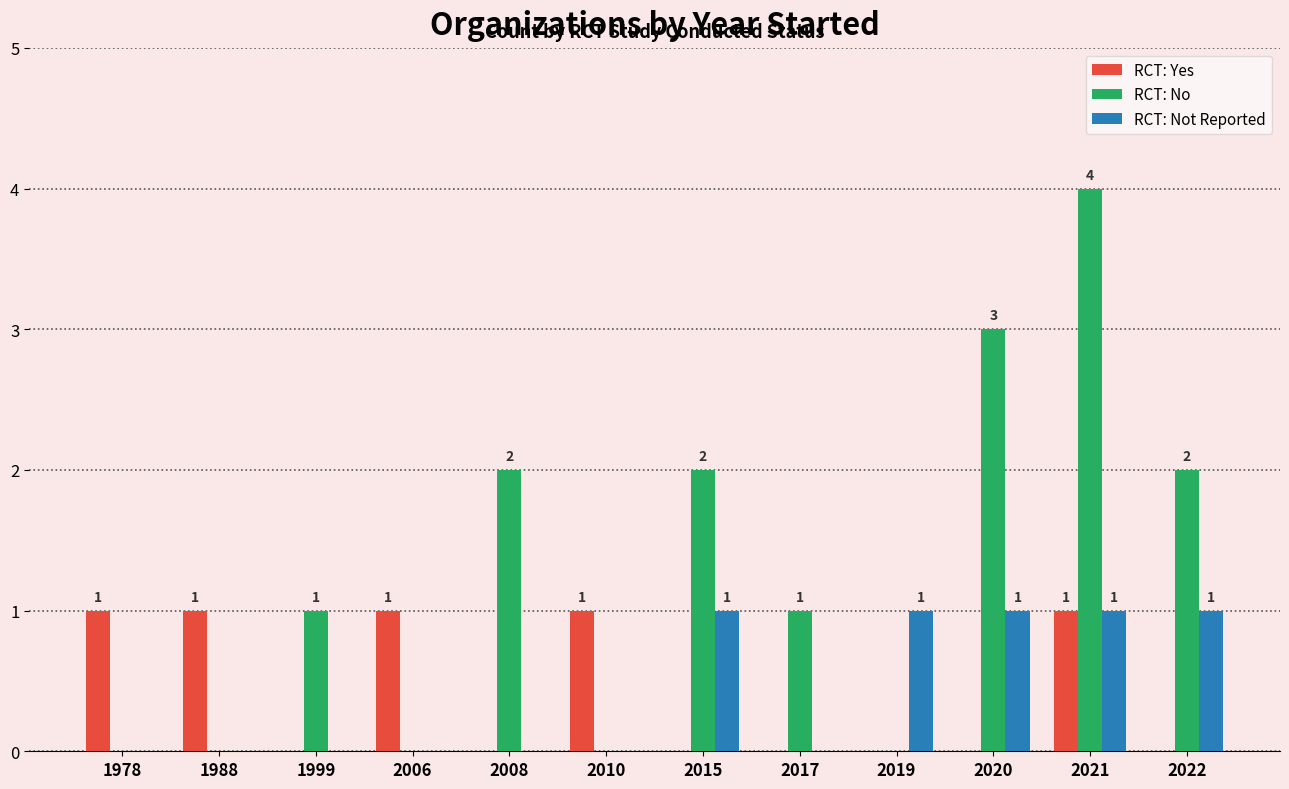

What is the sum of all RCT: Not Reported values?

5